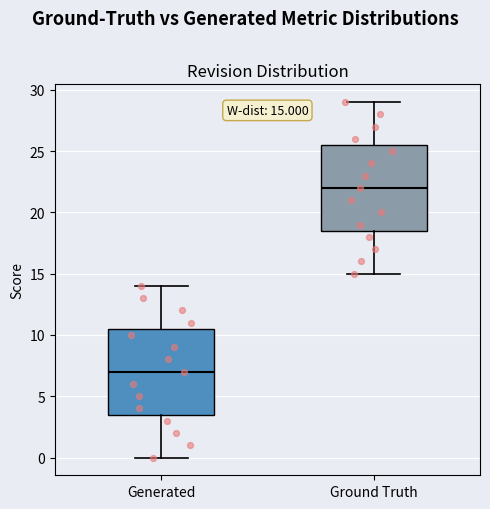

Which box has the lowest median line?

Generated